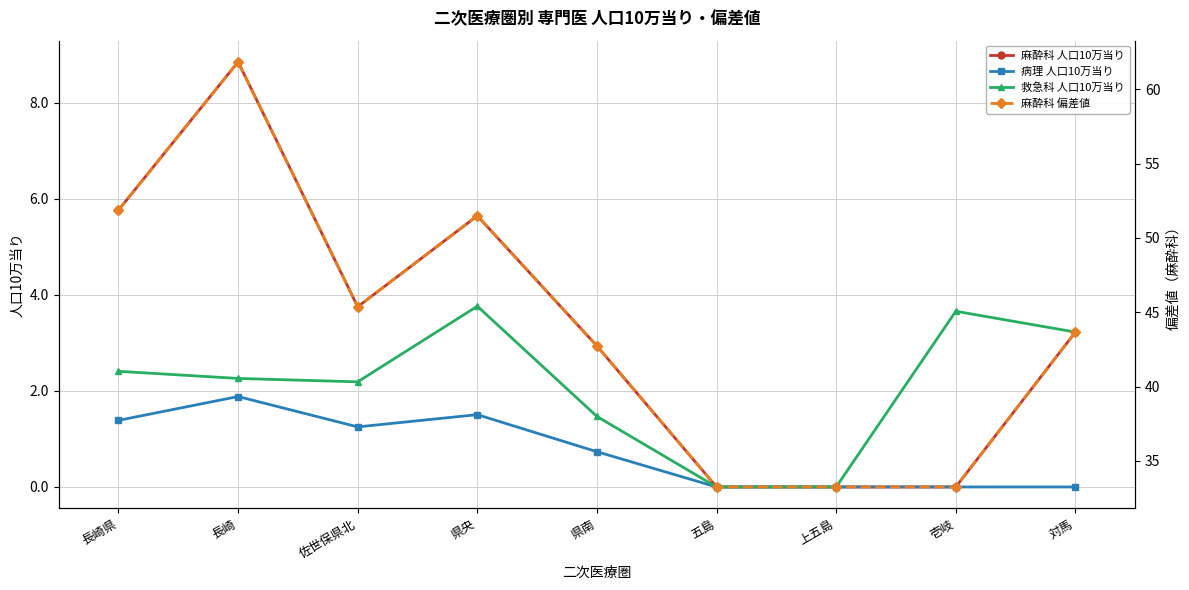

What is the sum of all 救急科 人口10万当り values?

19.0